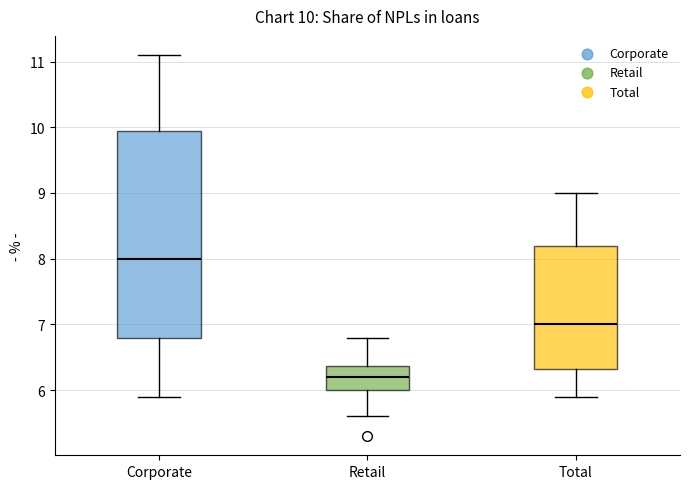

Which box has the highest median line?

Corporate